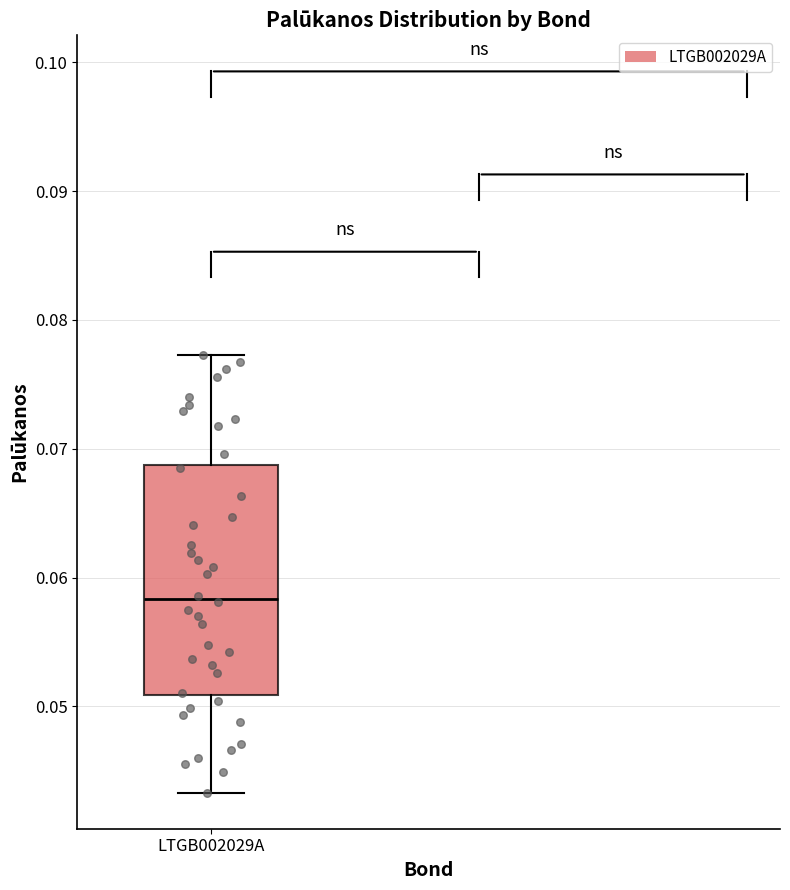

Read this box plot against the y-axis: the position of the median line, the range covered by the box, and the ends of both whiskers. The values are not printed on the chart, so give them approximately, as read against the axis.

median 0.058, box 0.051 to 0.069, whiskers 0.043 to 0.077